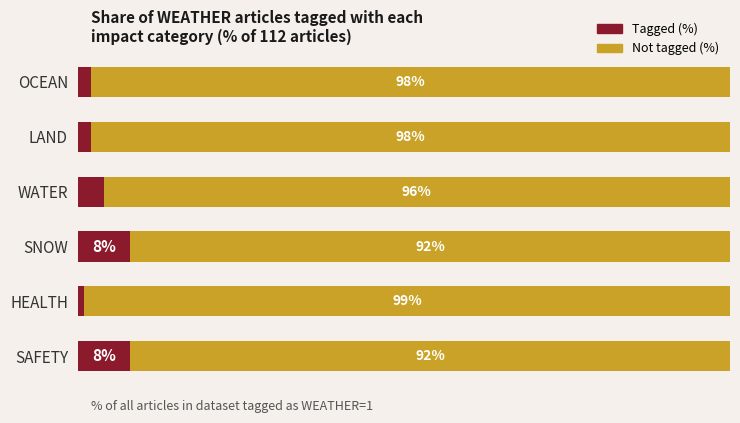

What are all the series names shown in the legend?

Tagged (%), Not tagged (%)